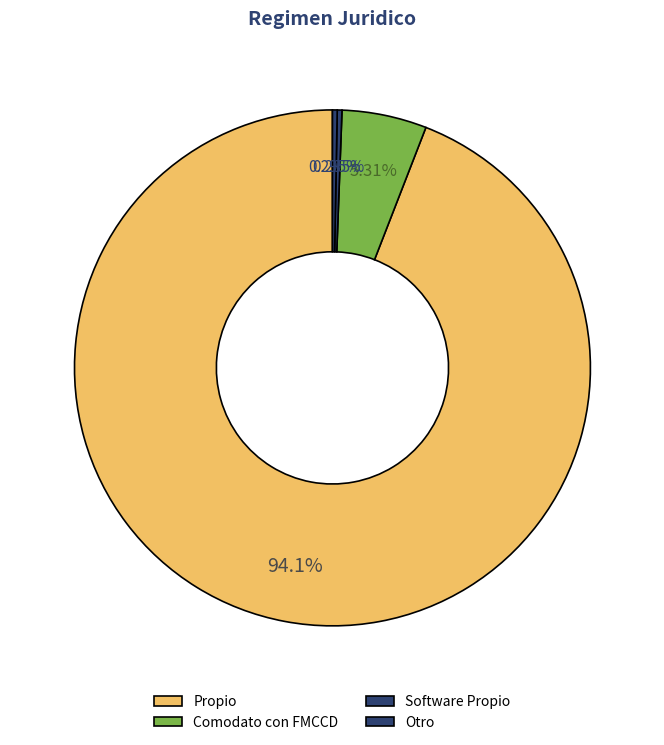

How many segments does this pie chart have?

4